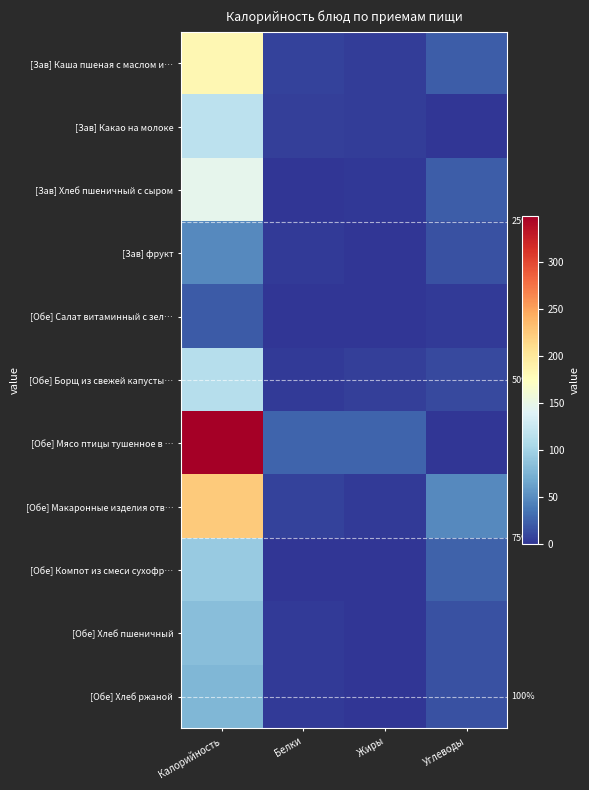

Which series has the largest total across all categories?

[Обе] Мясо птицы тушенное в …